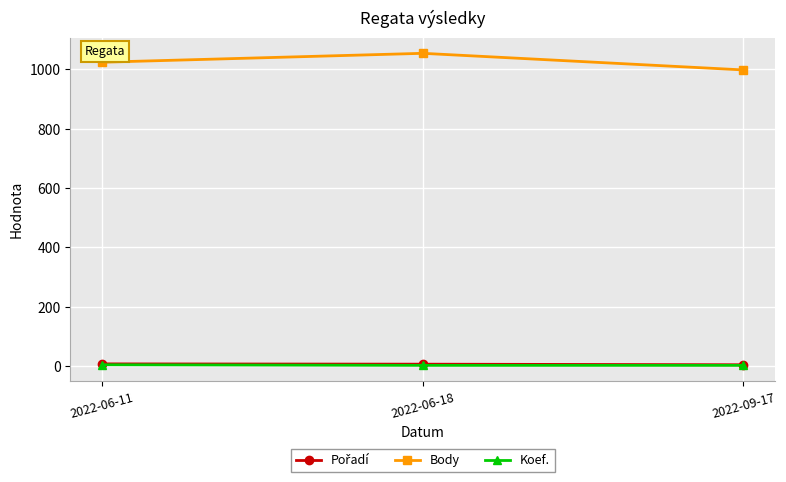

What is the label of the 3rd point from the right?

2022-06-11